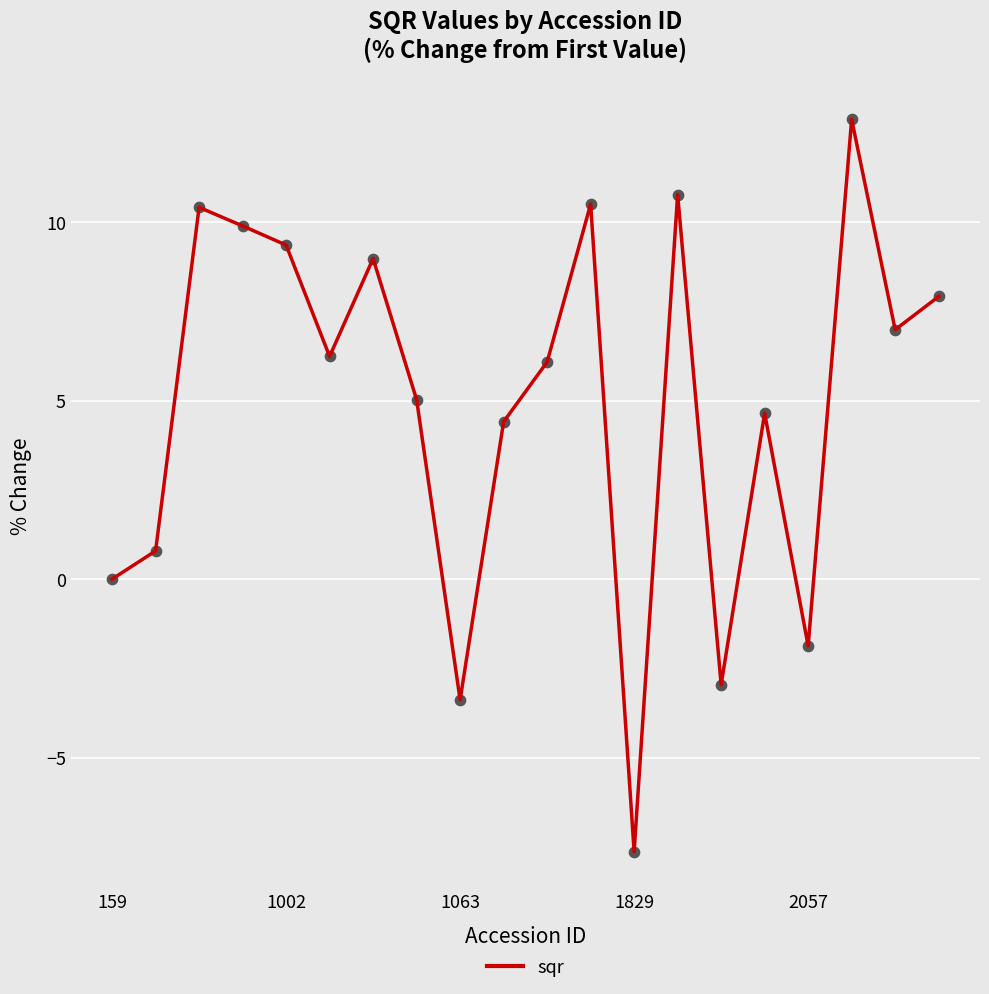

What is the difference between the maximum and minimum values?

20.5